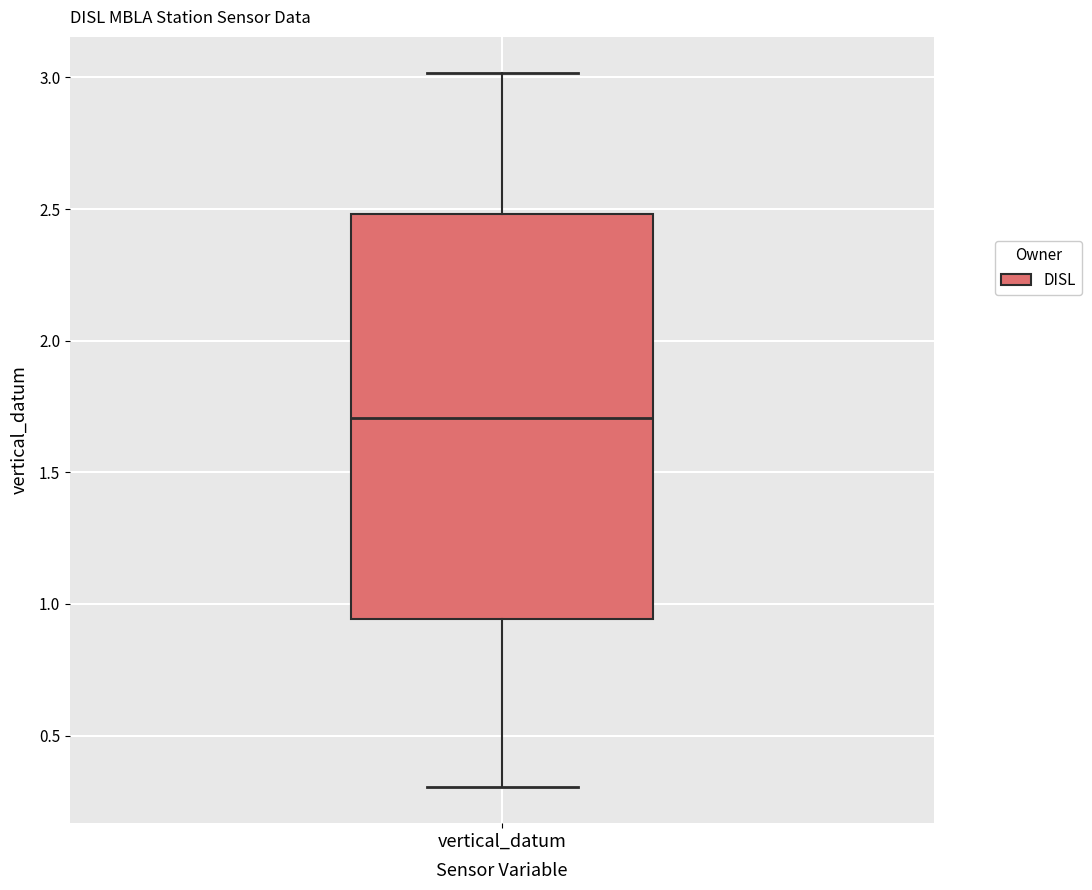

Read this box plot against the y-axis: the position of the median line, the range covered by the box, and the ends of both whiskers. The values are not printed on the chart, so give them approximately, as read against the axis.

median 1.70, box 0.95 to 2.50, whiskers 0.30 to 3.00